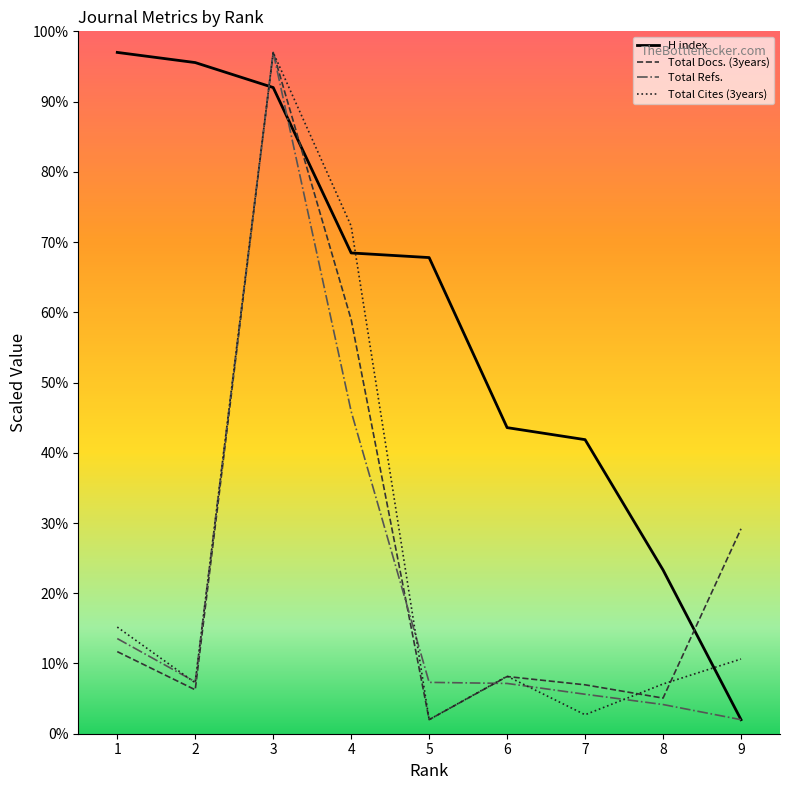

How many lines are shown in the chart?

4